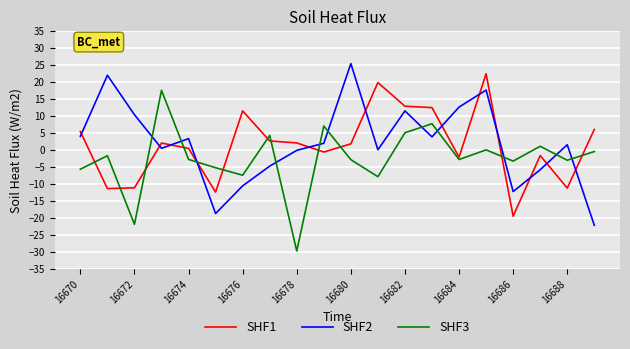

Rank the series by their maximum value, from highest to lowest.

SHF2, SHF1, SHF3